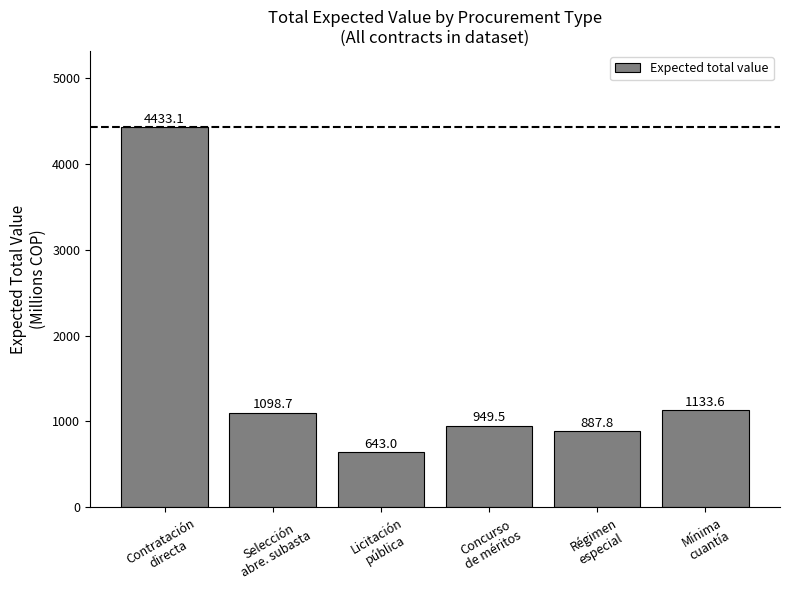

Rank the categories by value from lowest to highest.

Licitación
pública, Régimen
especial, Concurso
de méritos, Selección
abre. subasta, Mínima
cuantía, Contratación
directa